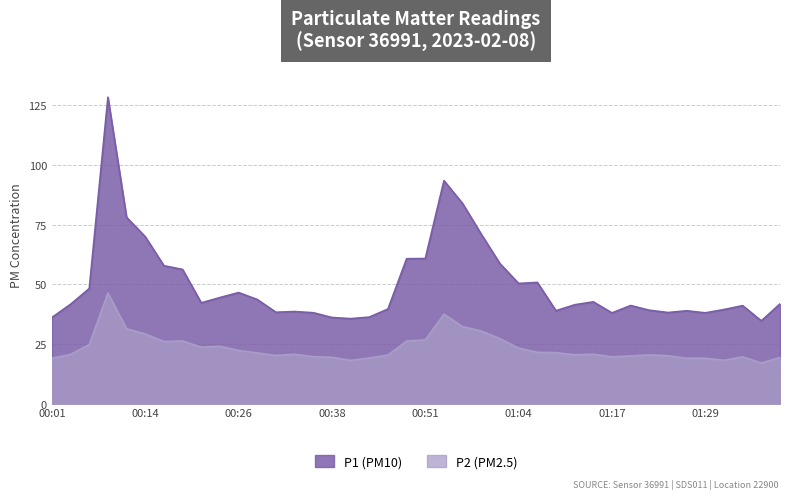

True or false: P1 and P2 cross at least once.

False